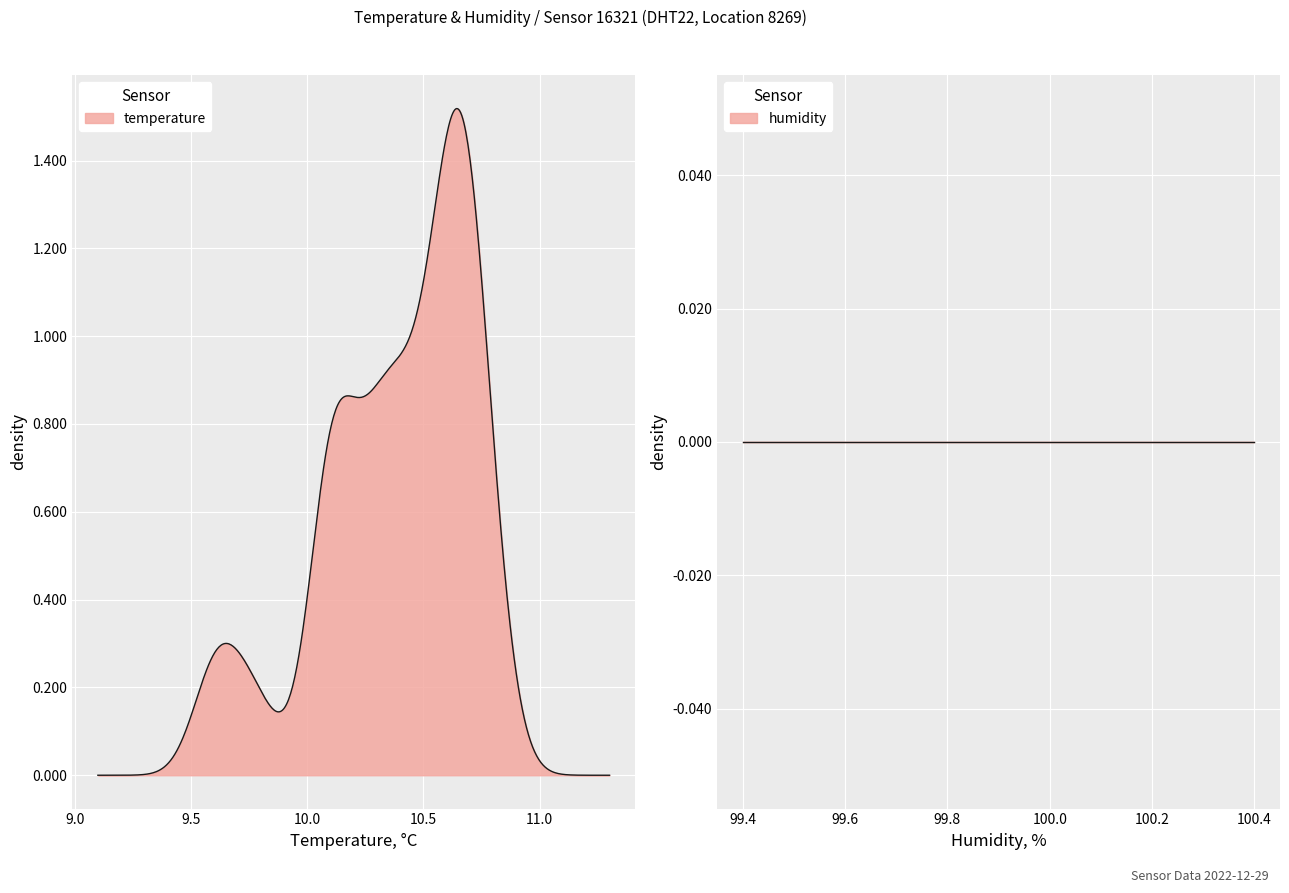

Reading left to right, what are all the values shown in this chart?

0=9.6	1=9.6	2=9.7	3=9.8	4=10.1	5=10.2	6=10.4	7=10.4	8=10.4	9=10.3	10=10.5	11=10.5	12=10.6	13=10.5	14=10.7	15=10.6	16=10.7	17=10.8	18=10.8	19=10.7	20=10.7	21=10.7	22=10.6	23=10.6	24=10.7	25=10.7	26=10.7	27=10.6	28=10.6	29=10.6	30=10.4	31=10.3	32=10.3	33=10.3	34=10.2	35=10.1	36=10.1	37=10.1	38=10.1	39=10.1